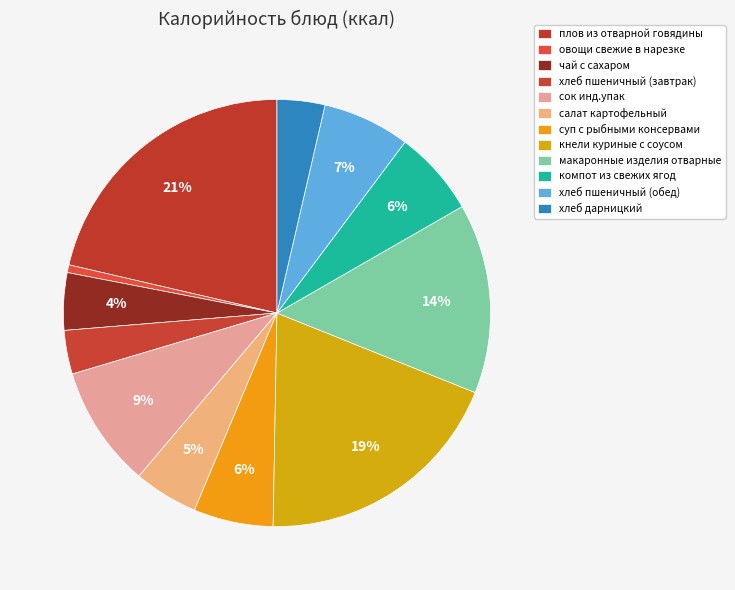

How many slices are in this pie chart?

12